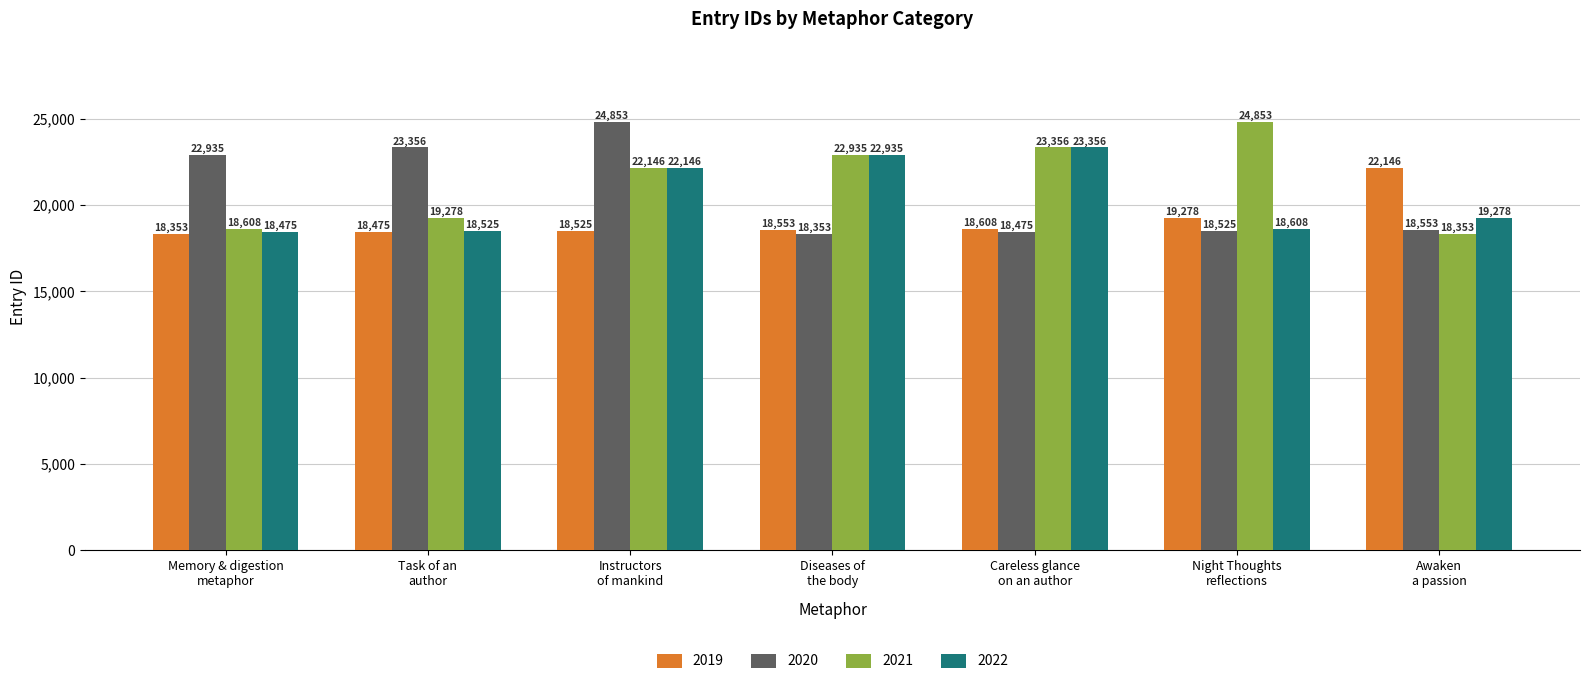

What are all the series names shown in the legend?

2019, 2020, 2021, 2022